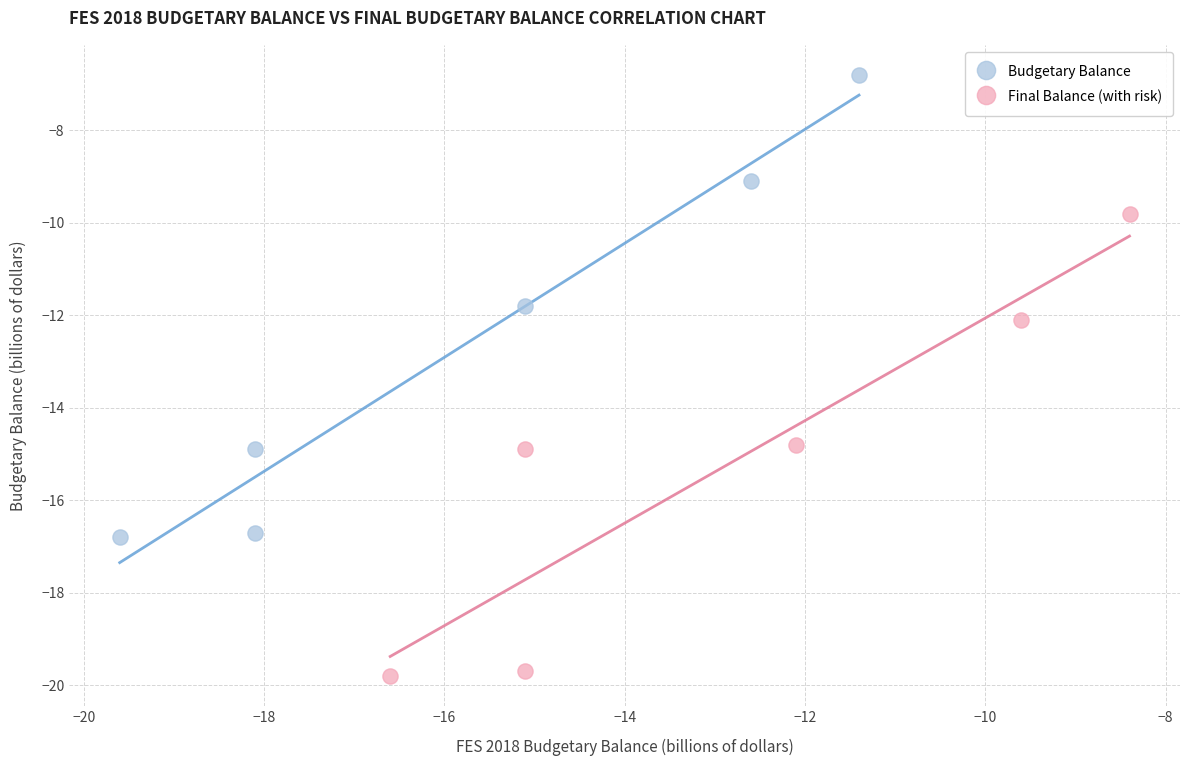

Which series reaches the maximum Y coordinate?

Budgetary Balance